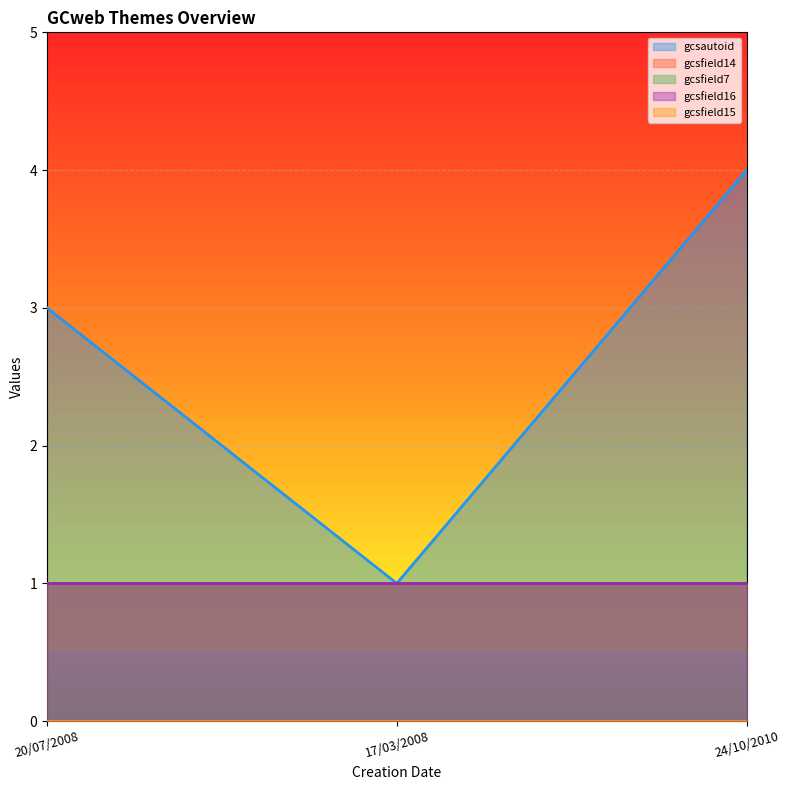

Is it true that gcsfield16 equals 1 at 24/10/2010?

True